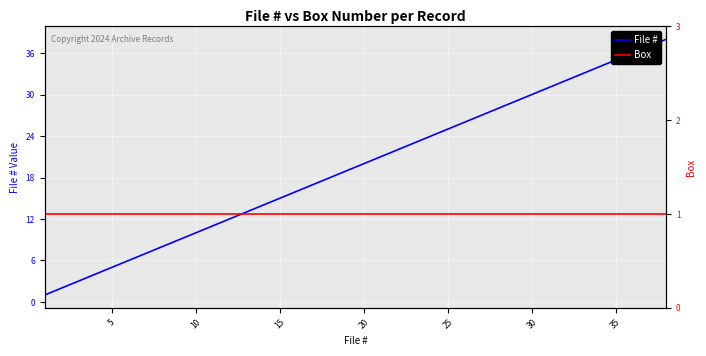

Is it true that File # equals 10 at 10?

True